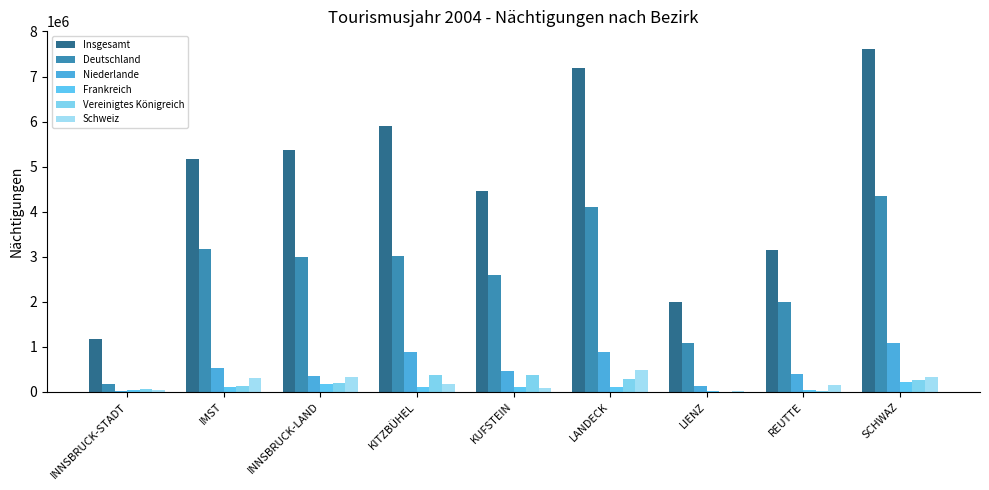

What is the difference between the Frankreich values at SCHWAZ and INNSBRUCK-STADT?

173089